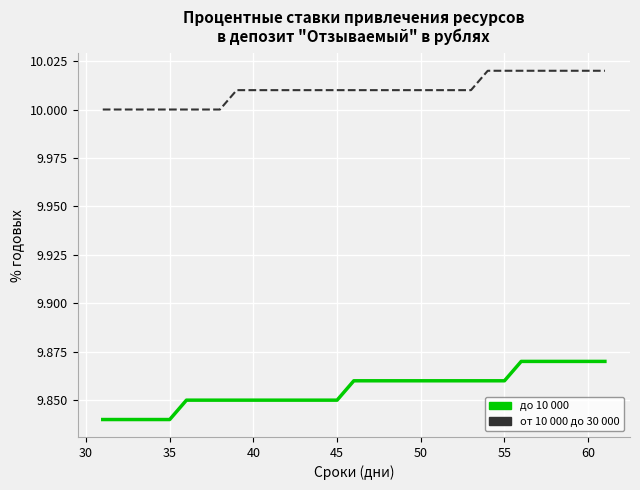

What are all the series names shown in the legend?

до 10 000, от 10 000 до 30 000